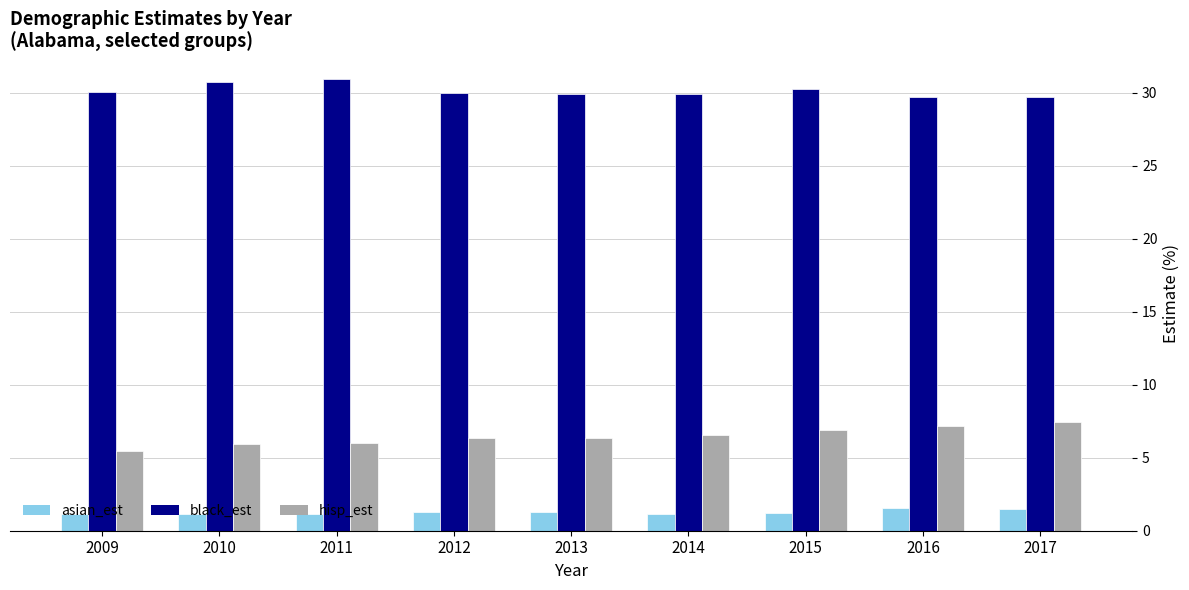

What is the difference between the highest and lowest values at 2012?

28.7